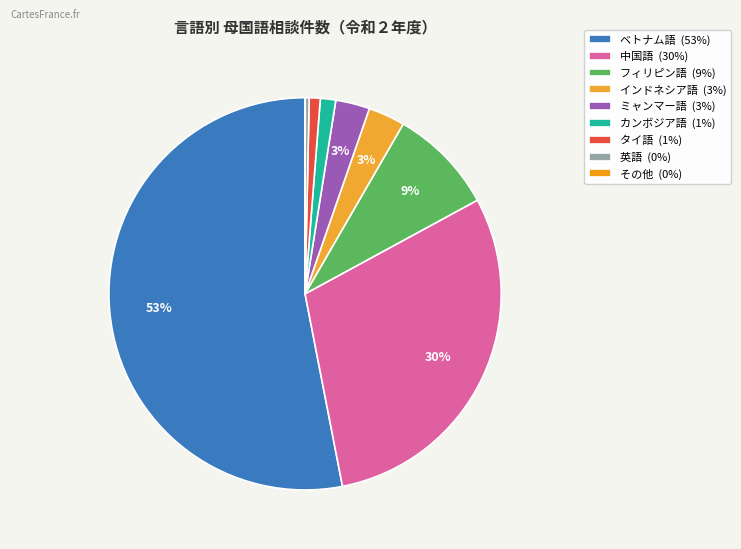

The ベトナム語 slice represents 53% of the pie. True or false?

True